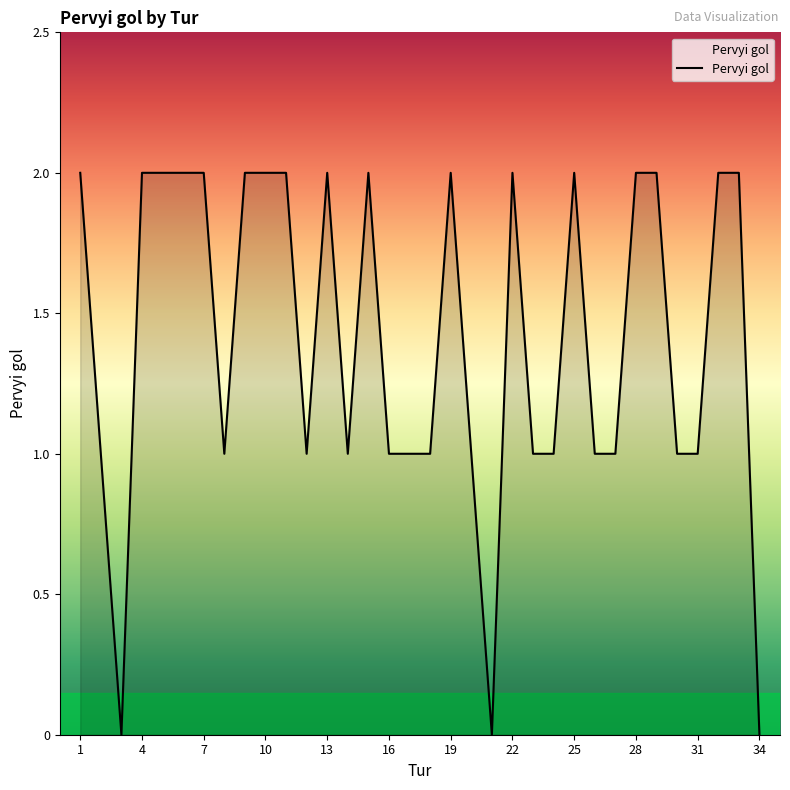

Which label corresponds to the largest value in the chart?

1